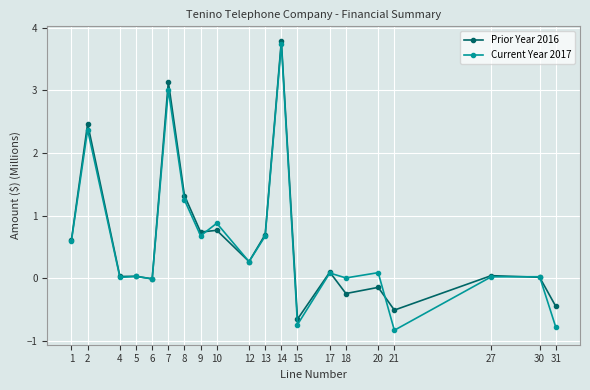

True or false: Current Year 2017 has more than 1 interior local peaks.

True